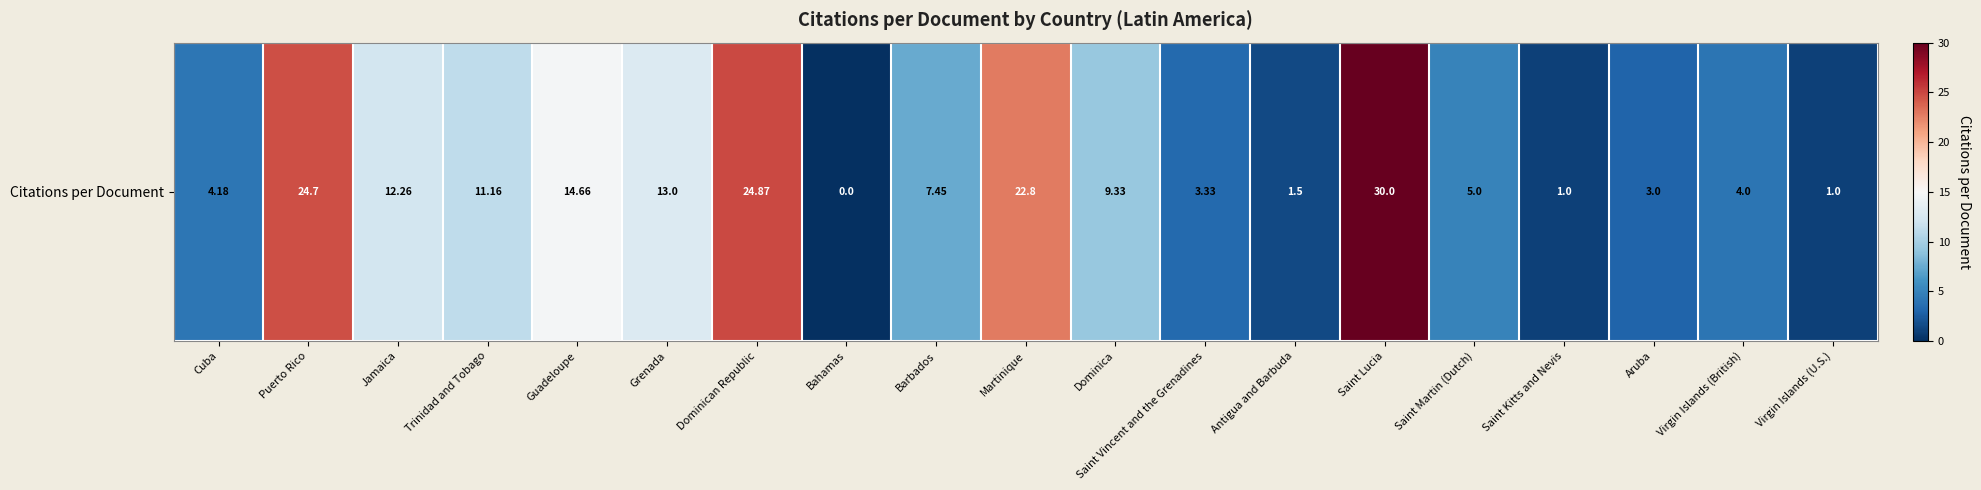

What is the greatest value displayed?

30.0